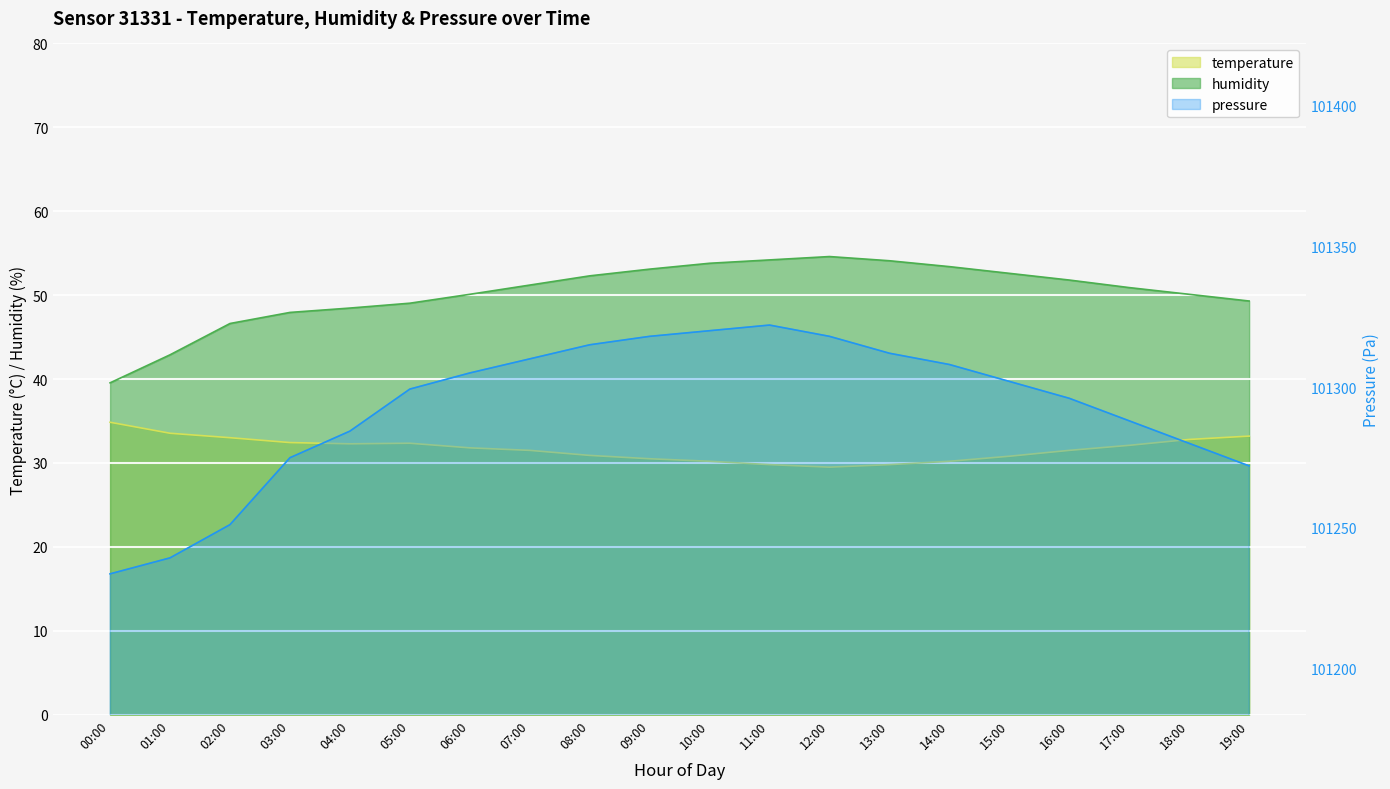

What is the greatest value displayed?

101322.0